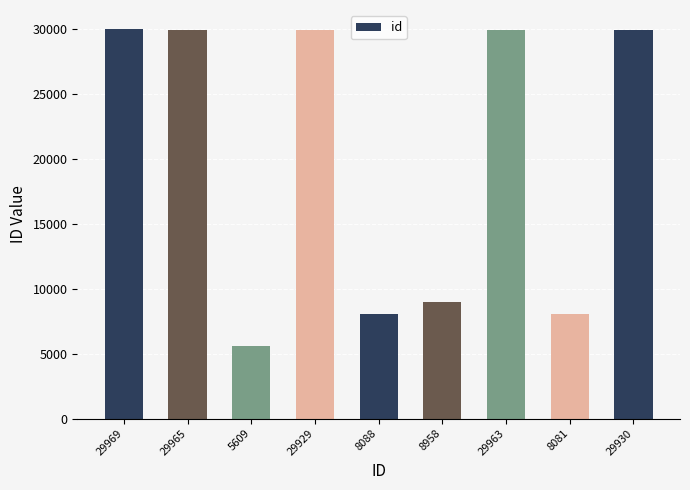

What is the sum of the values at 29963 and 29929?

59892